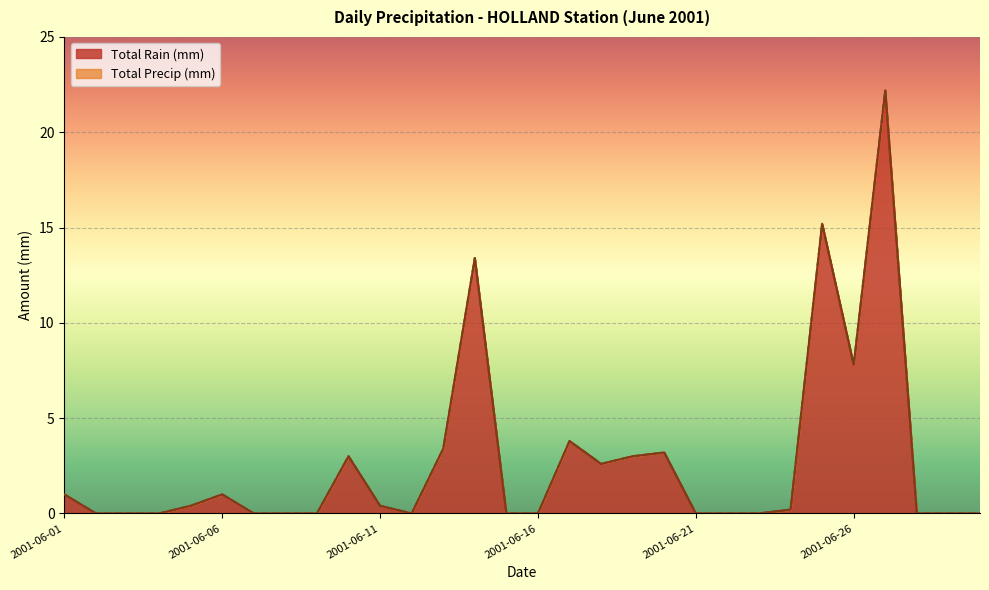

What is the difference between the second highest and minimum values in the Total Rain (mm) series?

15.2